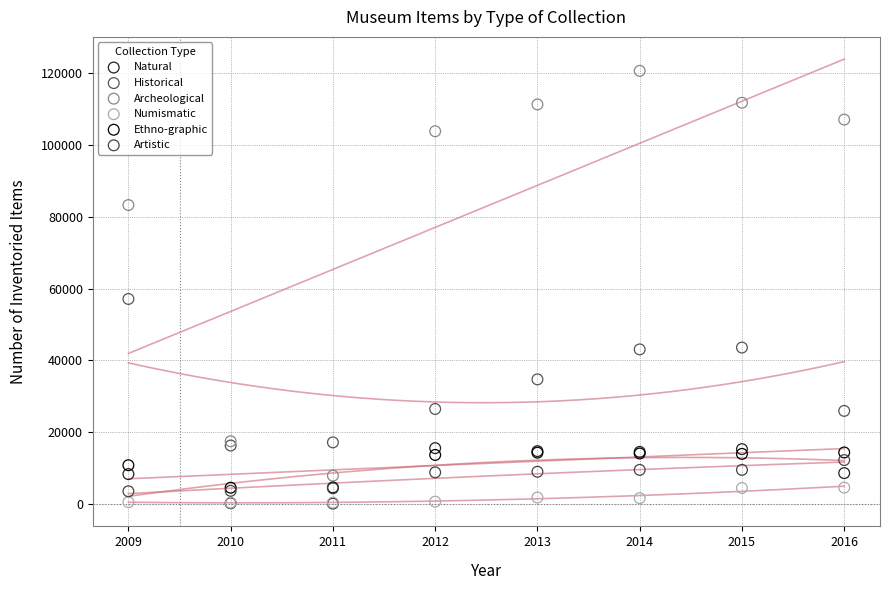

Across all series, what Y value is closest to 60363?

57093